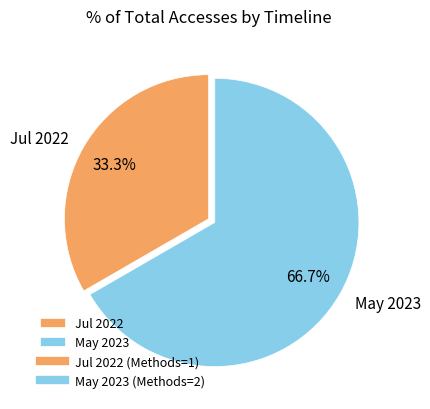

Between May 2023 and Jul 2022, which is larger?

May 2023